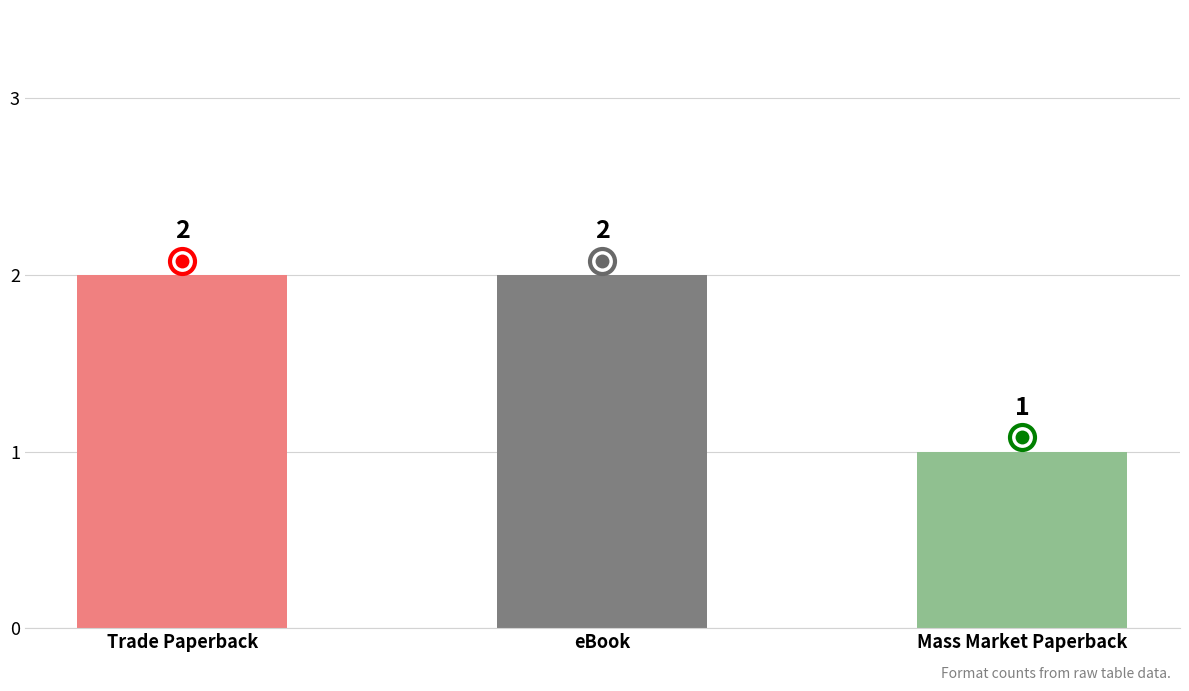

Read the value at eBook.

2